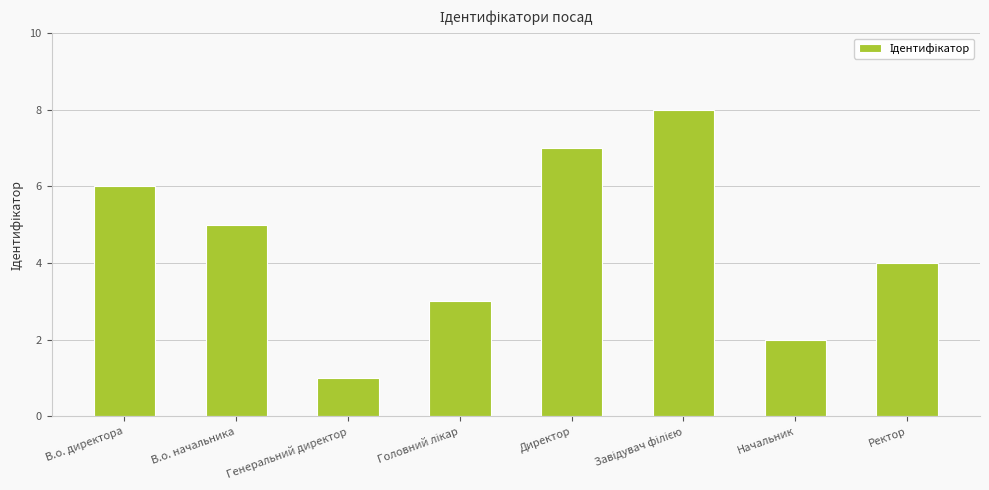

What is the change in value from В.о. директора to Начальник?

-4